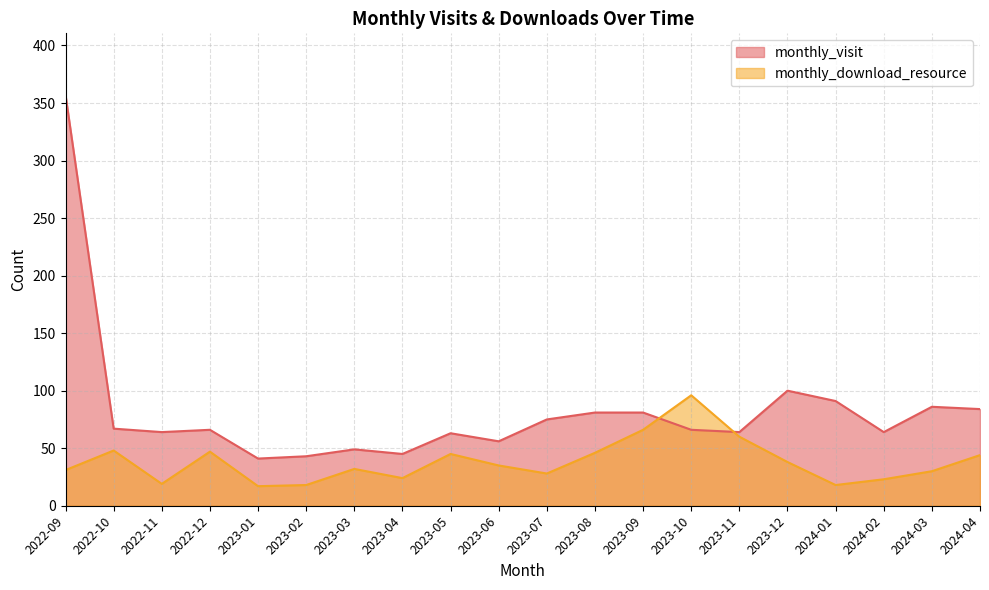

What is the label of the 5th point from the left?

2023-01